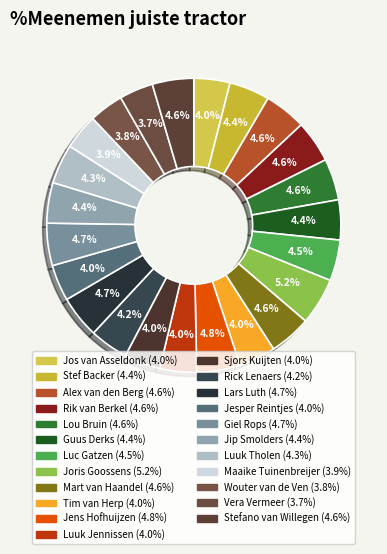

Count the number of slices in the pie.

23